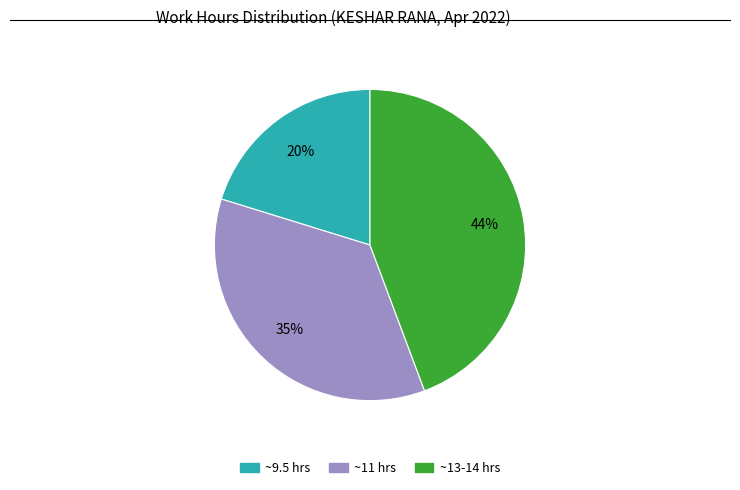

To the nearest percent, what is the average slice percentage?

33%